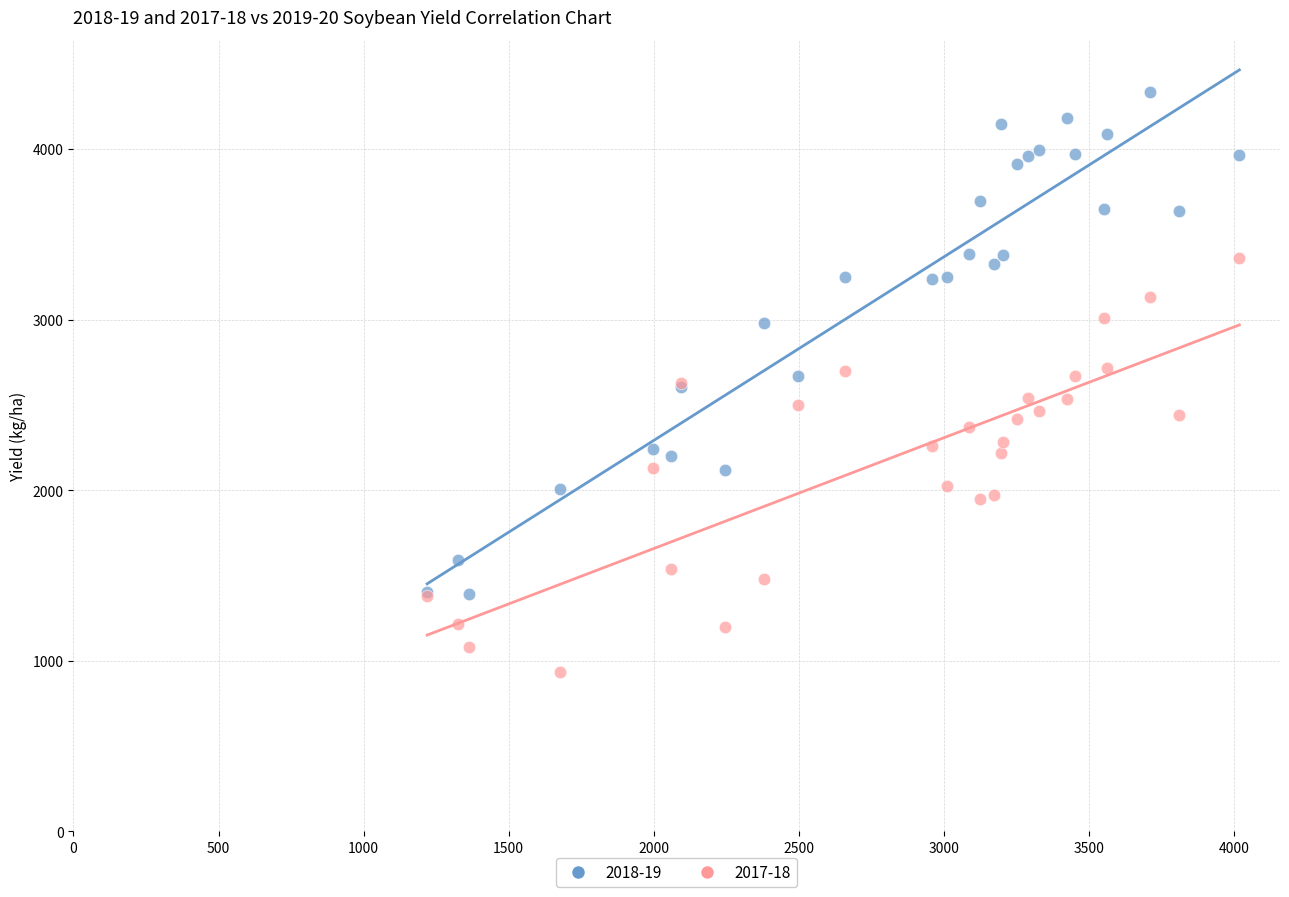

Which series reaches the minimum Y coordinate?

2017-18